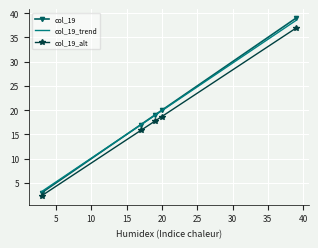

What is the maximum value shown in the chart?

39.0